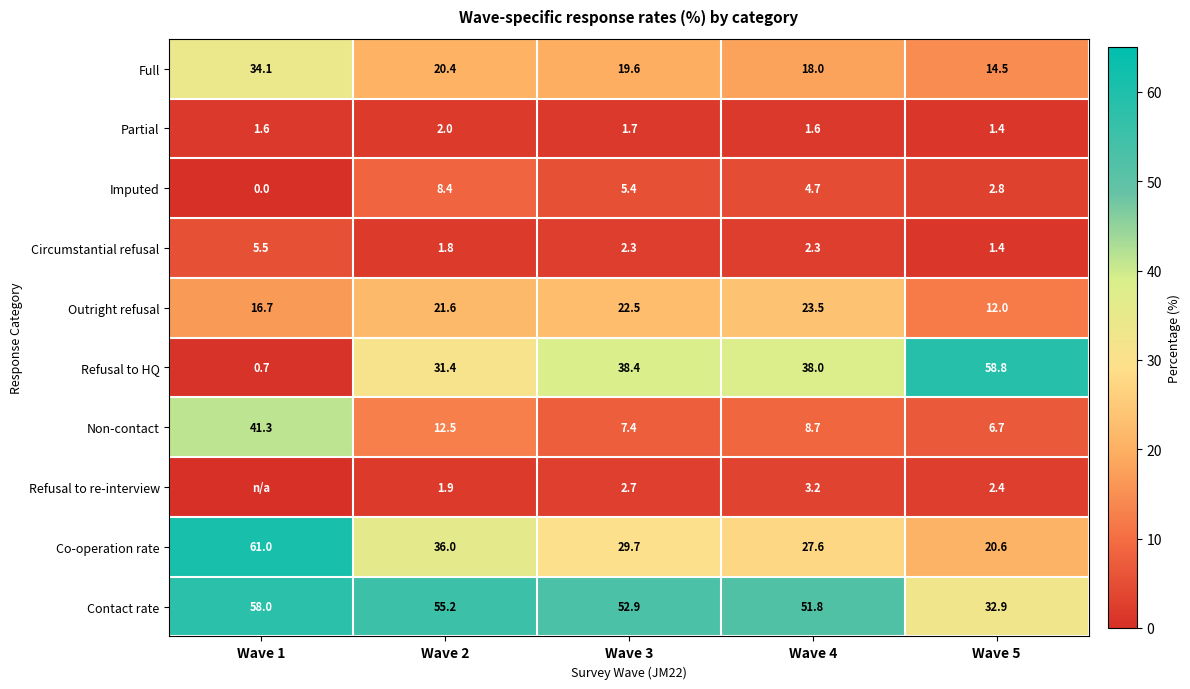

At how many categories does at least one series exceed 20?

5